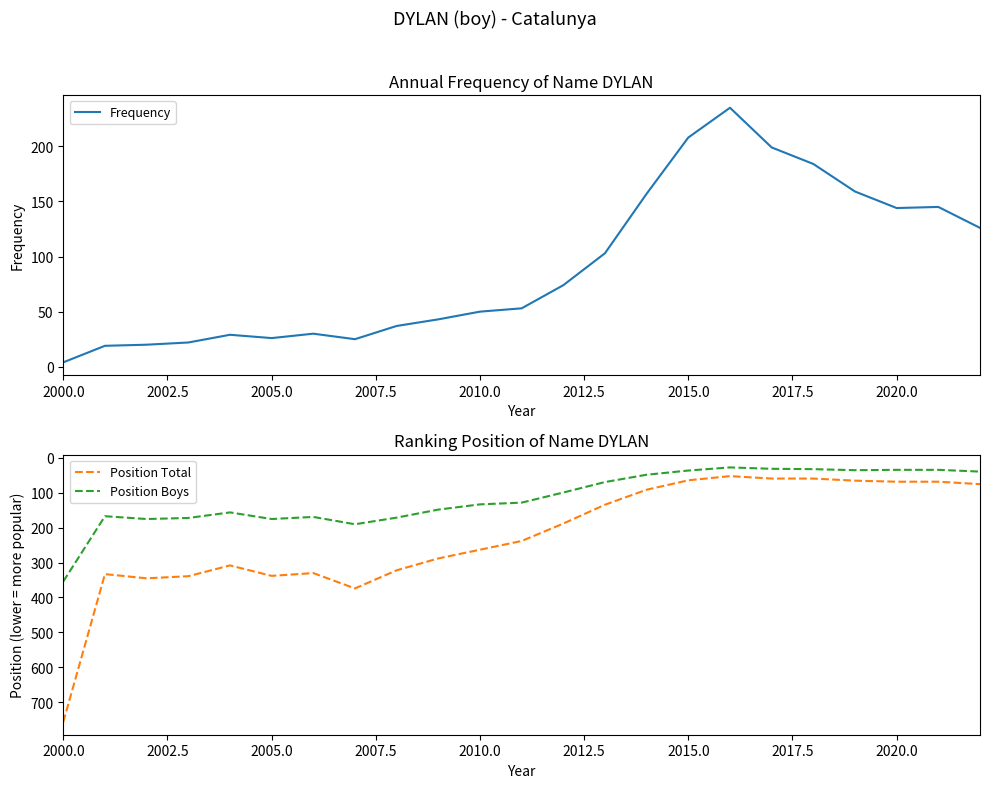

True or false: Position Total and Position Boys cross at least once.

False